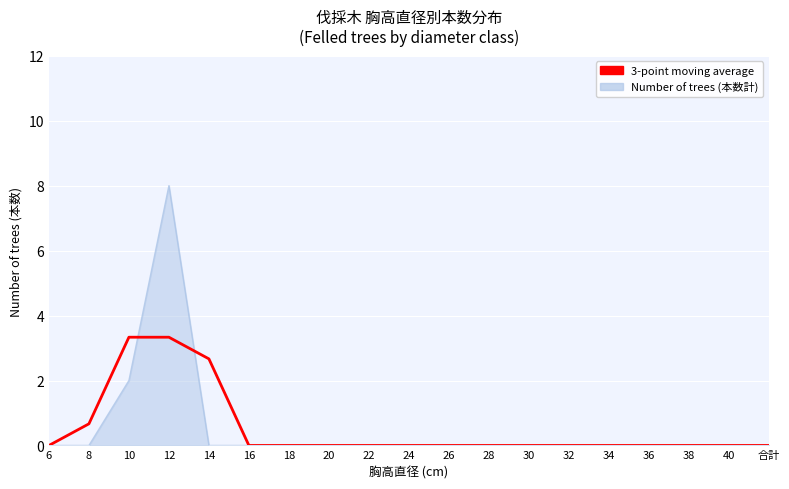

Does the chart have visible grid lines?

Yes